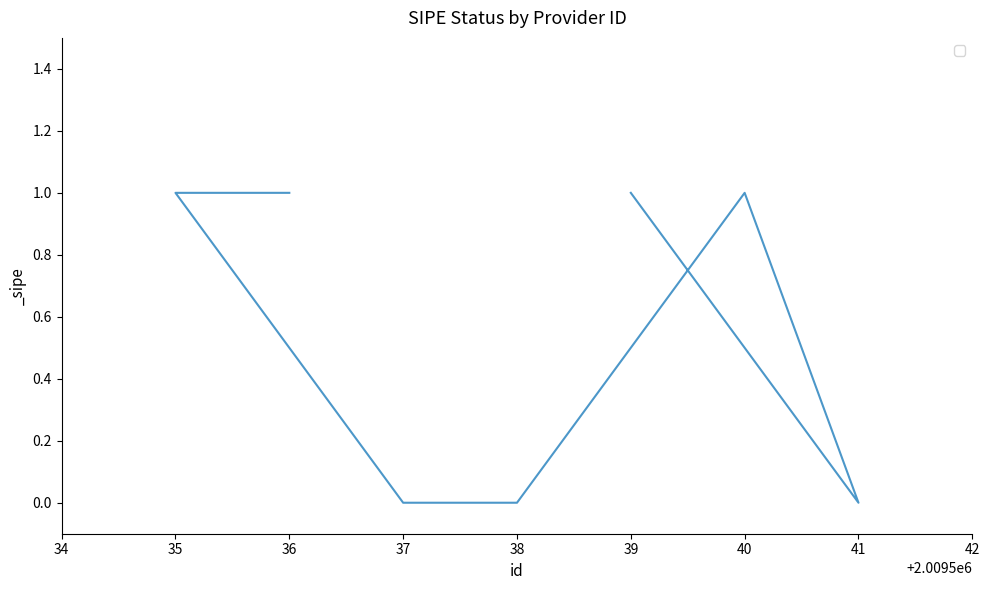

Count the values in the range 0 to 1.

7